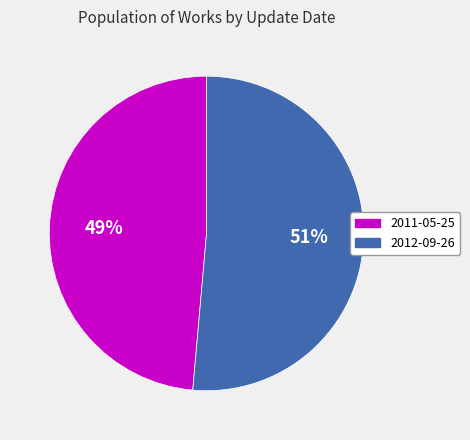

To the nearest percent, what is the average slice percentage?

50%